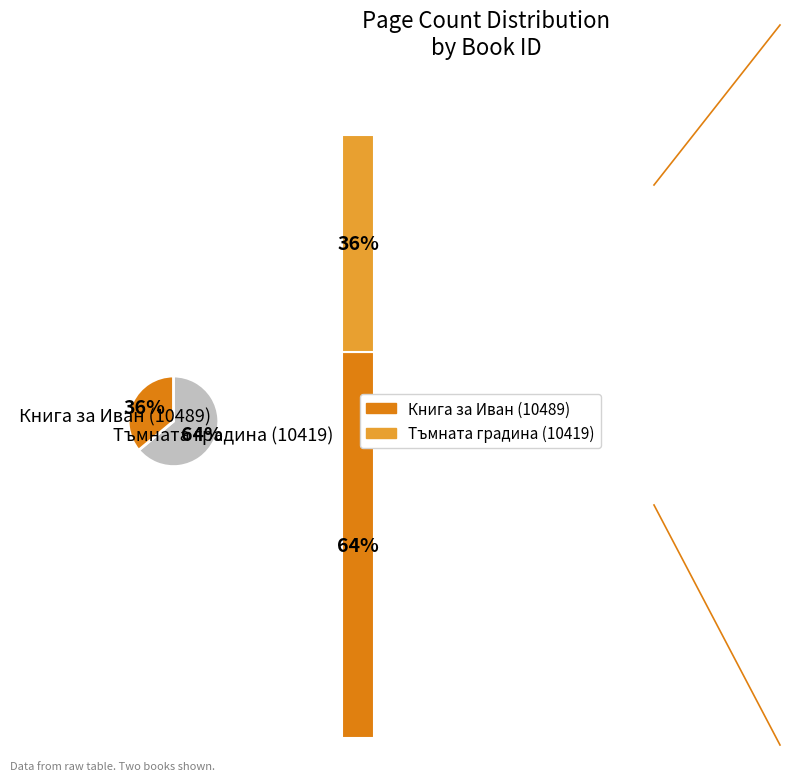

What is the majority slice?

10489